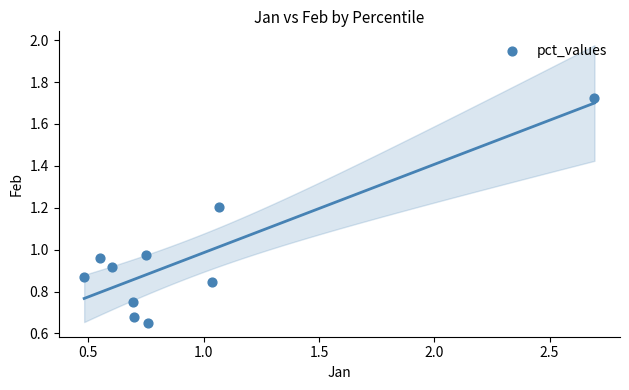

What is the range of X values (max minus min)?

2.2